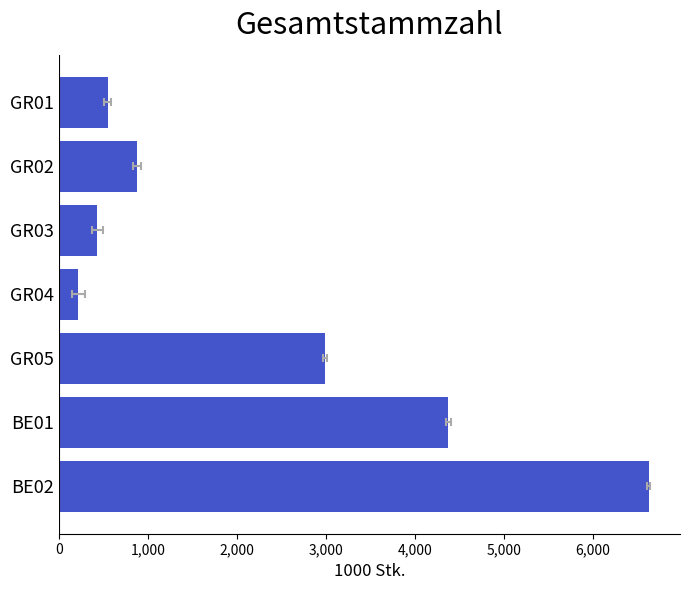

The chart shows a value of 899 at BE01. True or false?

False